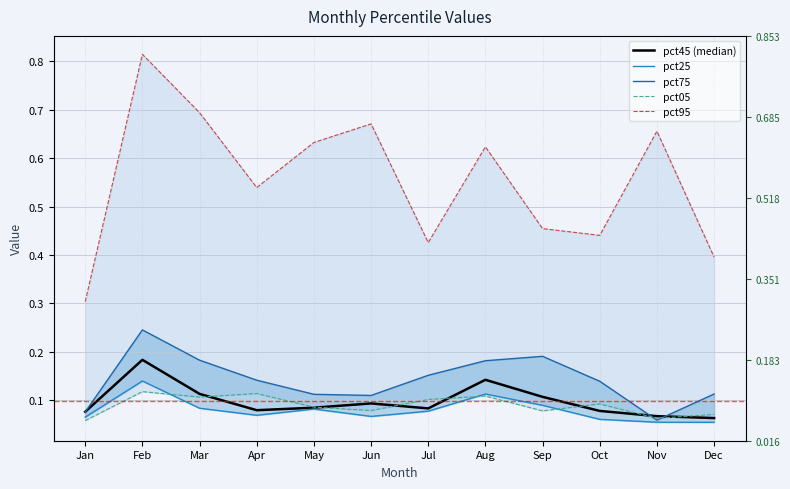

What is the value of the pct05 point at the 10th from the left?

0.1